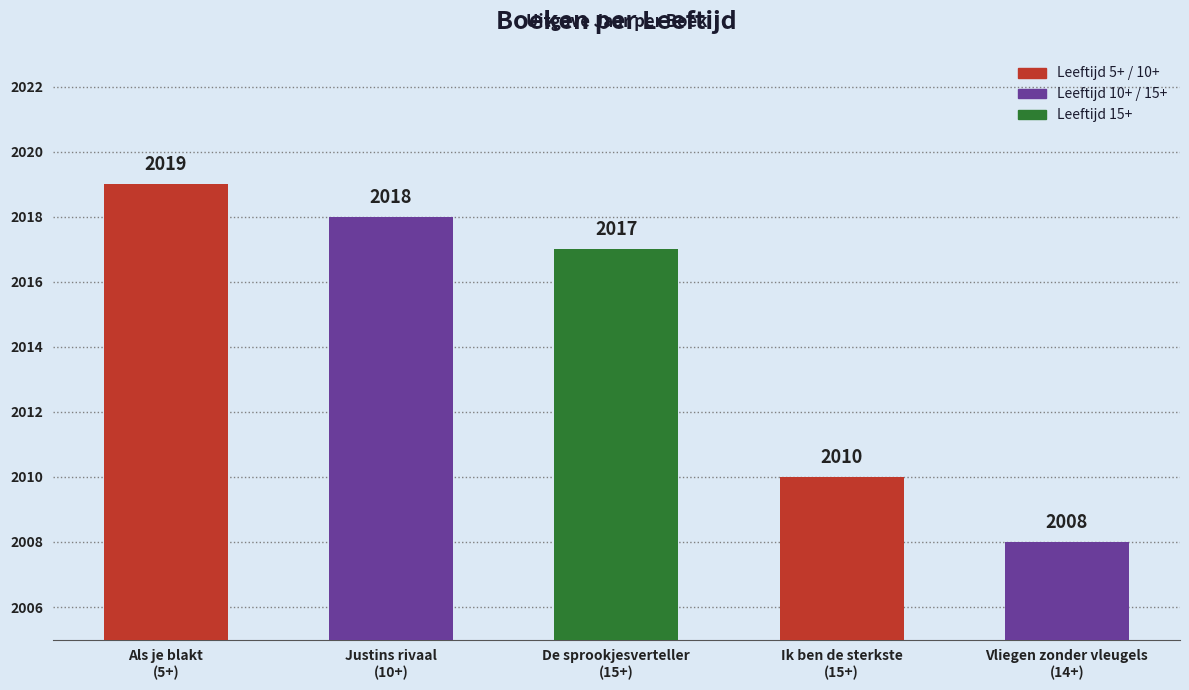

How many categories are shown in the chart?

5